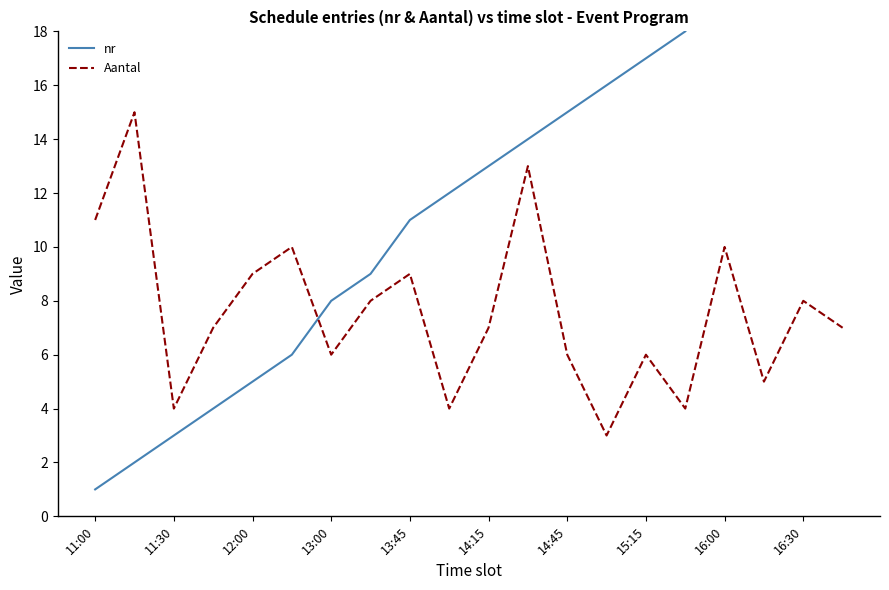

Is it true that Aantal equals 15 at 16:00?

False